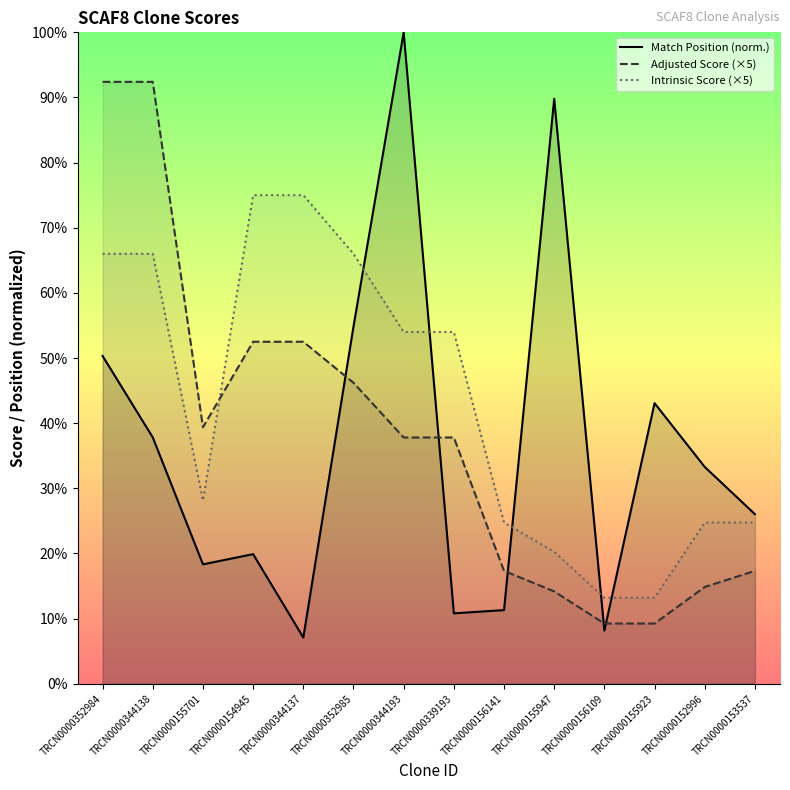

At which label is Match Position (norm.) closest to 53?

TRCN0000352985